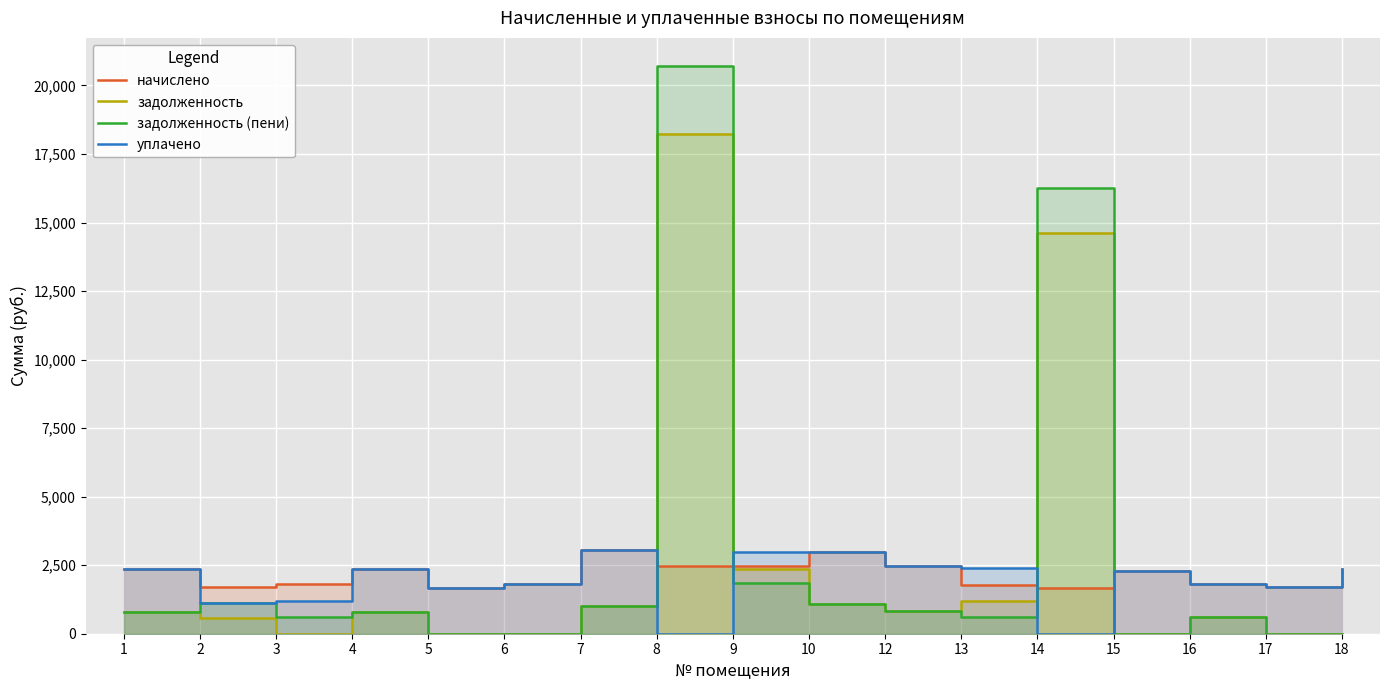

What is the maximum value shown in the chart?

20699.2